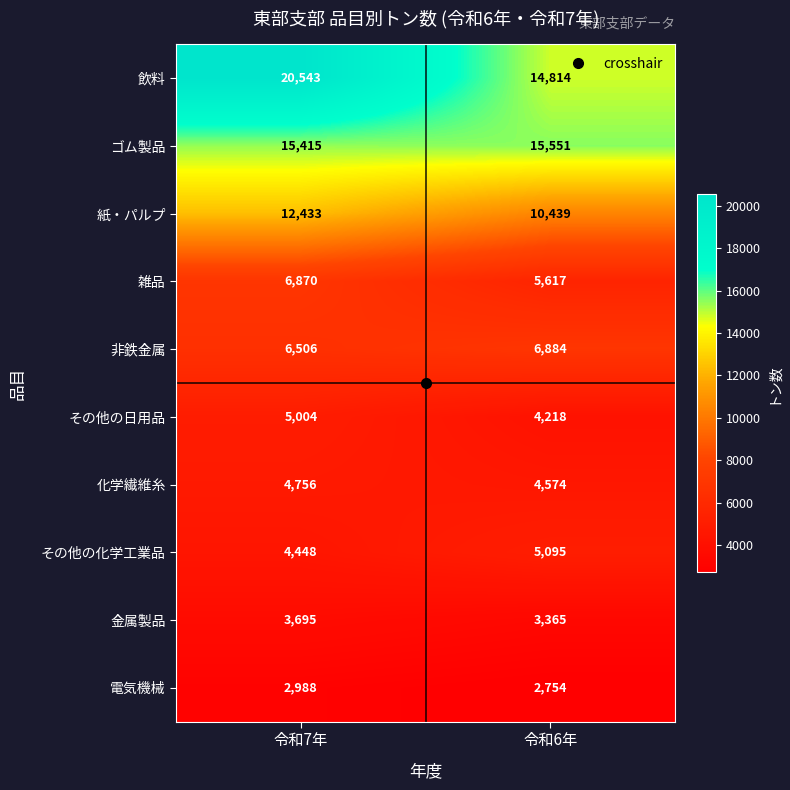

Which category has the highest value across all series?

令和7年